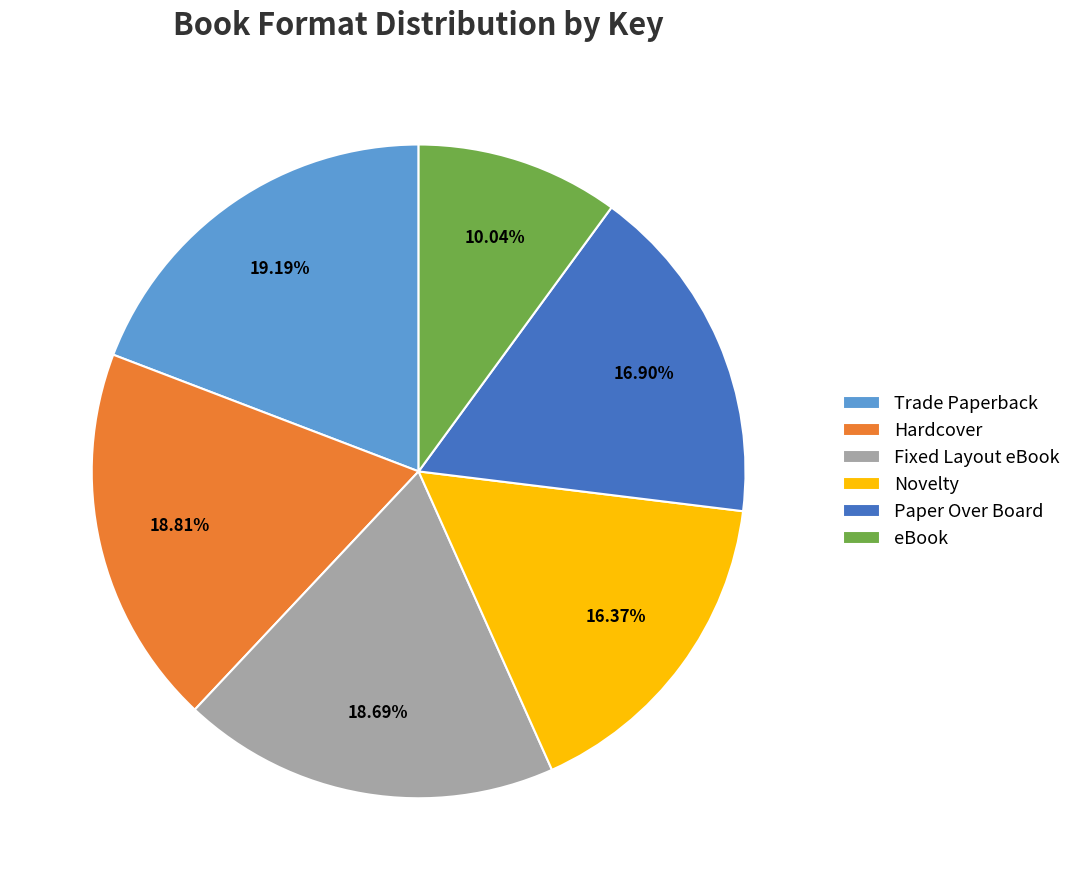

How many slices are in this pie chart?

6